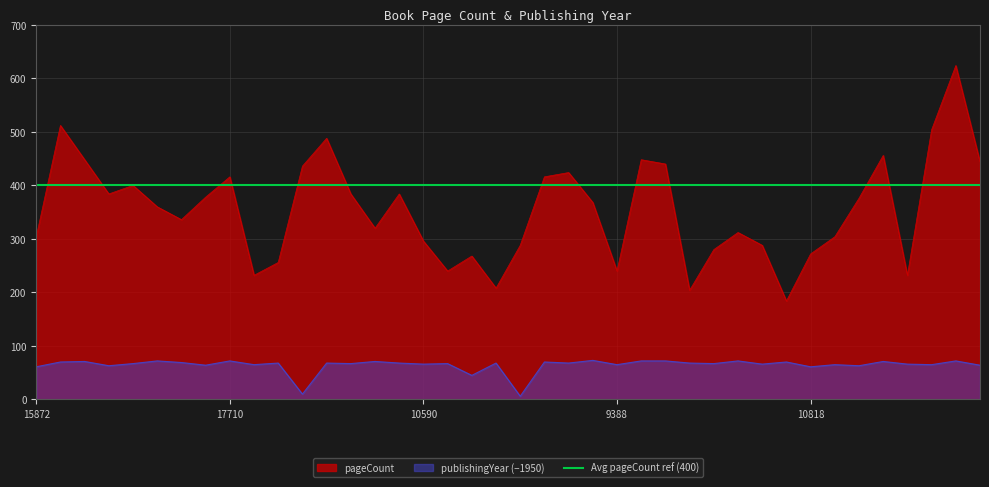

Reading left to right, extract all data points from this chart.

pageCount: 304	512	448	384	400	360	336	378	416	232	256	436	488	384	320	384	296	240	268	208	288	416	424	368	240	448	440	204	280	312	288	184	272	304	376	456	232	504	624	444
publishingYear: 61	70	71	63	67	72	69	64	72	65	68	10	68	67	71	68	66	67	45	68	6	70	68	73	65	72	72	68	67	72	66	70	61	65	63	71	66	65	72	64